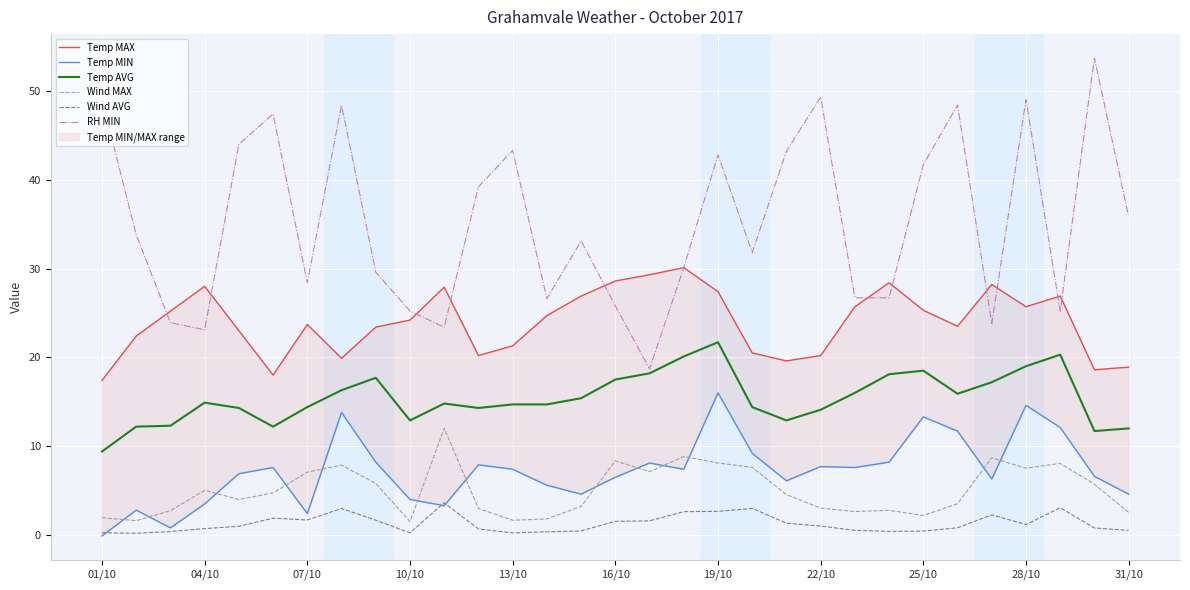

Where is RH MIN nearest to the value 36?

31/10